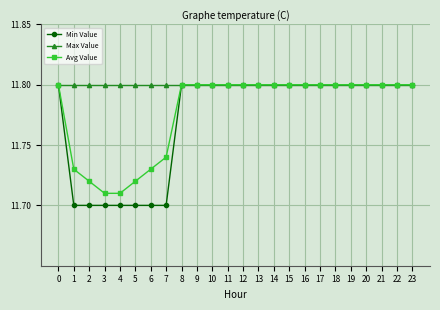

How many distinct data groups are displayed?

3